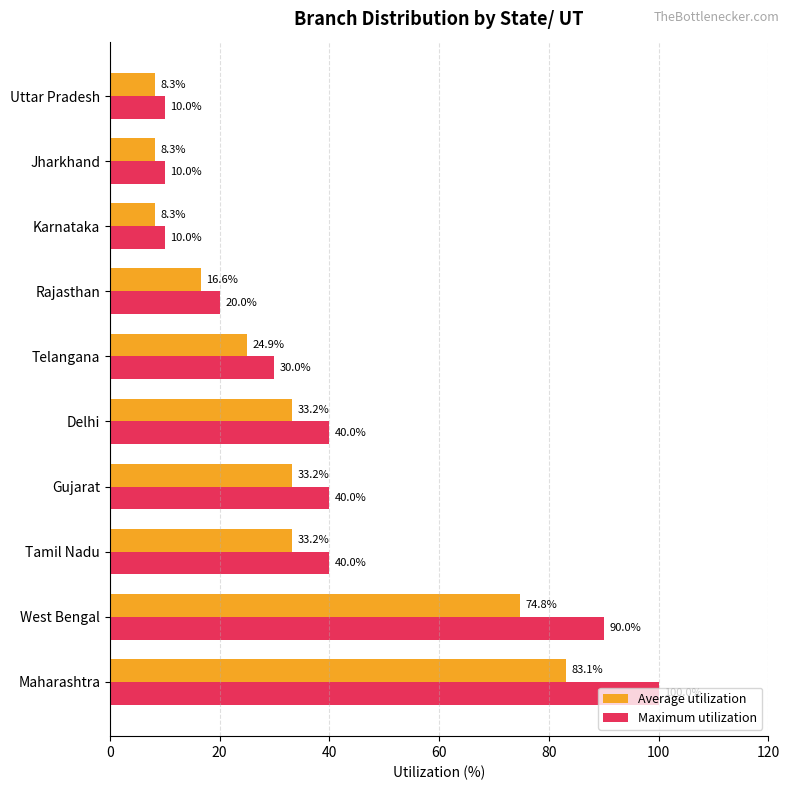

Rank the series by their average value, from highest to lowest.

Maximum utilization, Average utilization